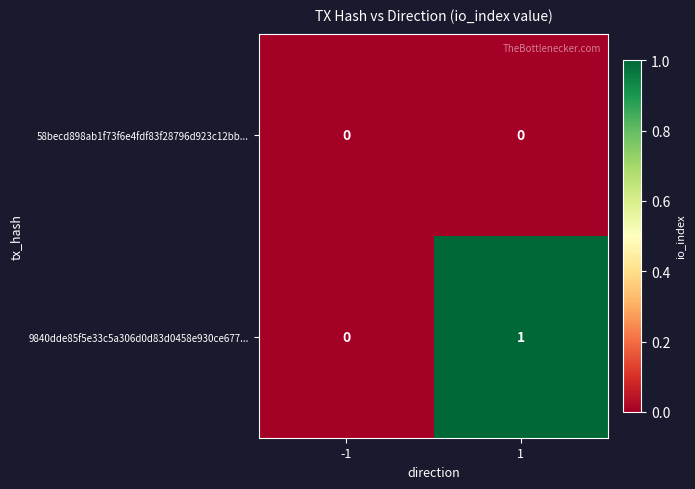

List the series in order of their peak value, lowest first.

58becd898ab1f73f6e4fdf83f28796d923c12bb..., 9840dde85f5e33c5a306d0d83d0458e930ce677...